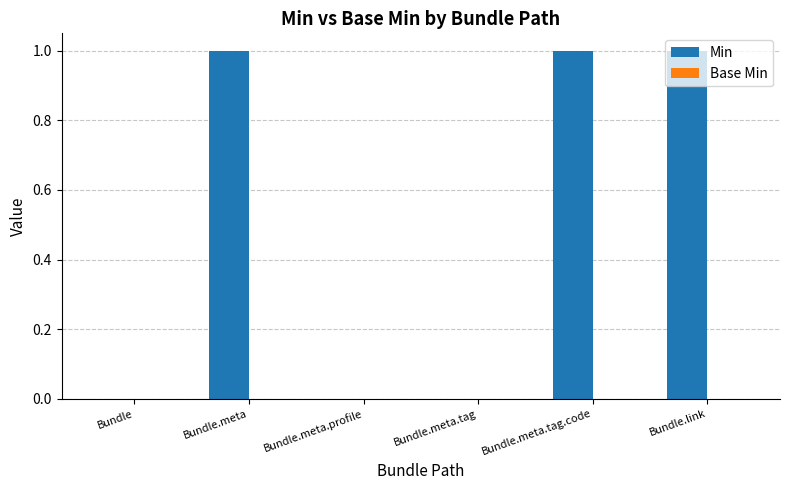

What is the change in value from Bundle.meta.profile to Bundle.meta.tag.code?

+1